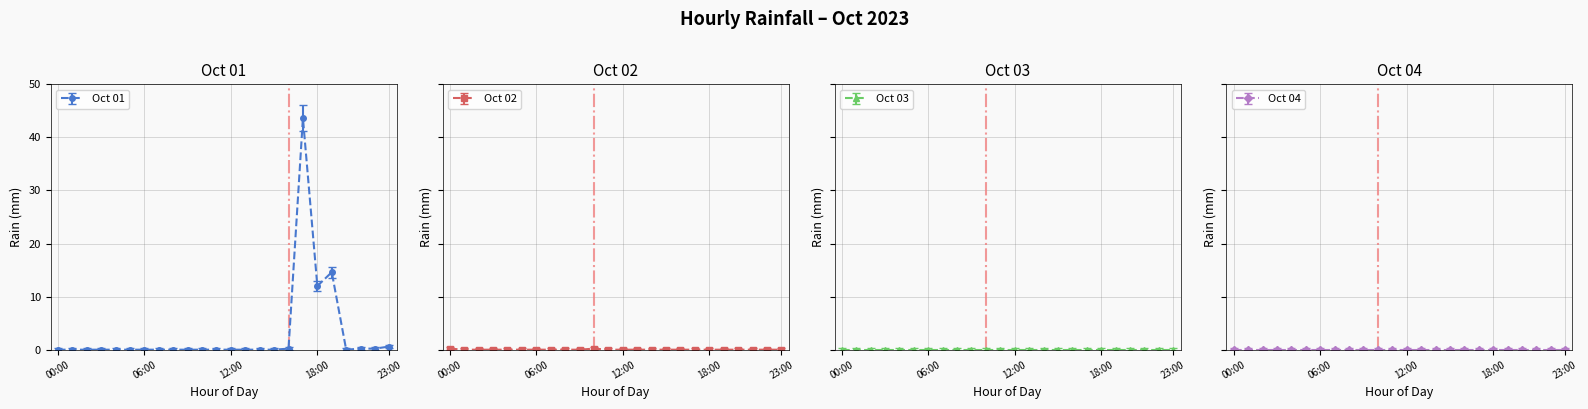

Does the chart have visible grid lines?

Yes